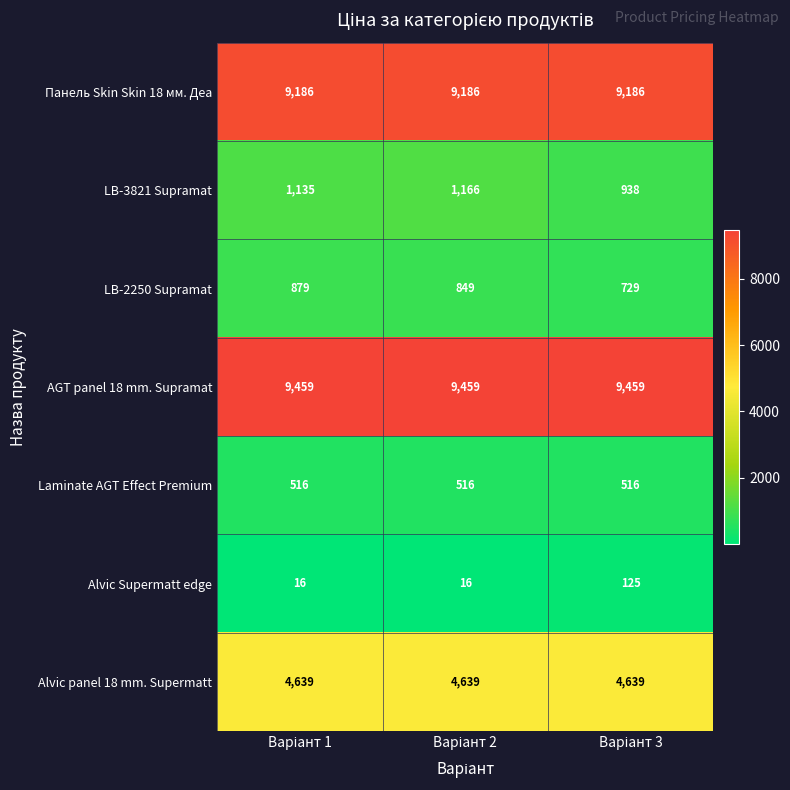

At how many categories does at least one series exceed 4340?

3